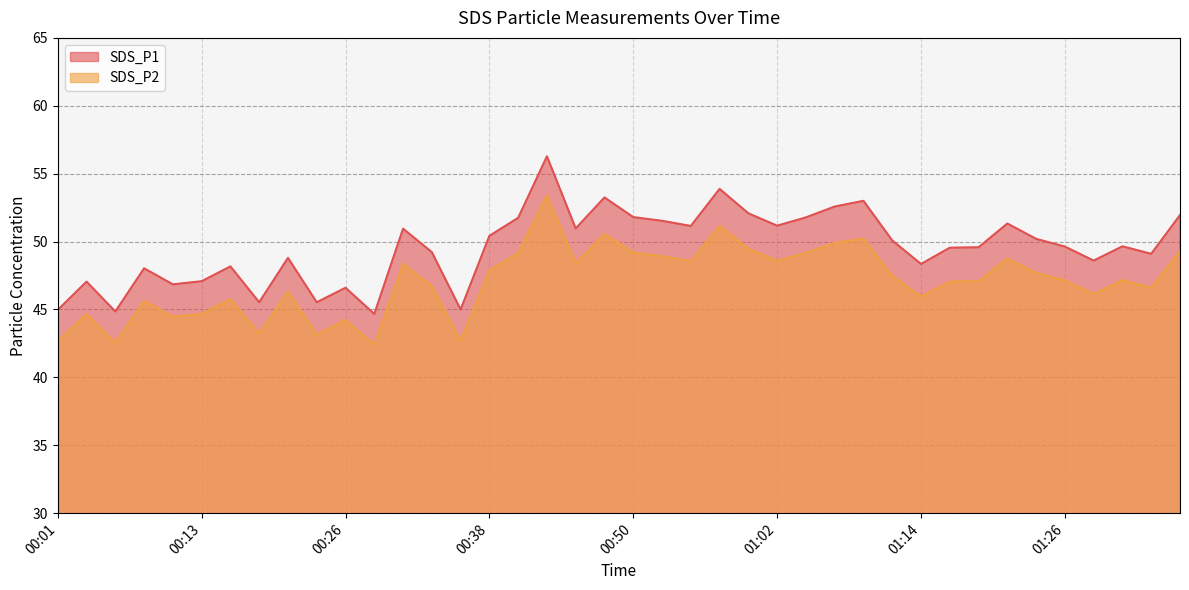

True or false: SDS_P1 has a value of 53.0 at 01:09.

True